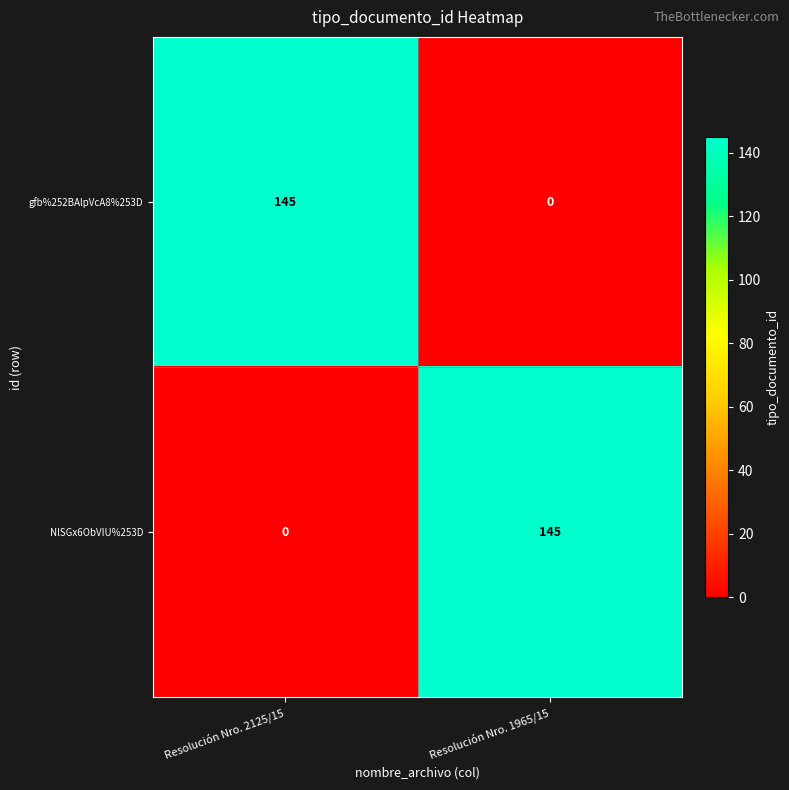

How many data points does each series have?

2